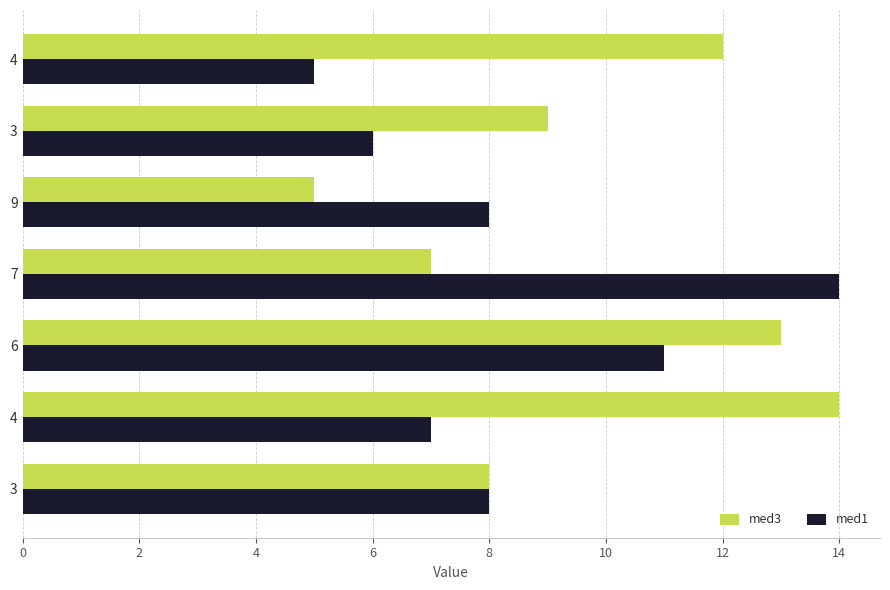

How many categories are shown in the chart?

7